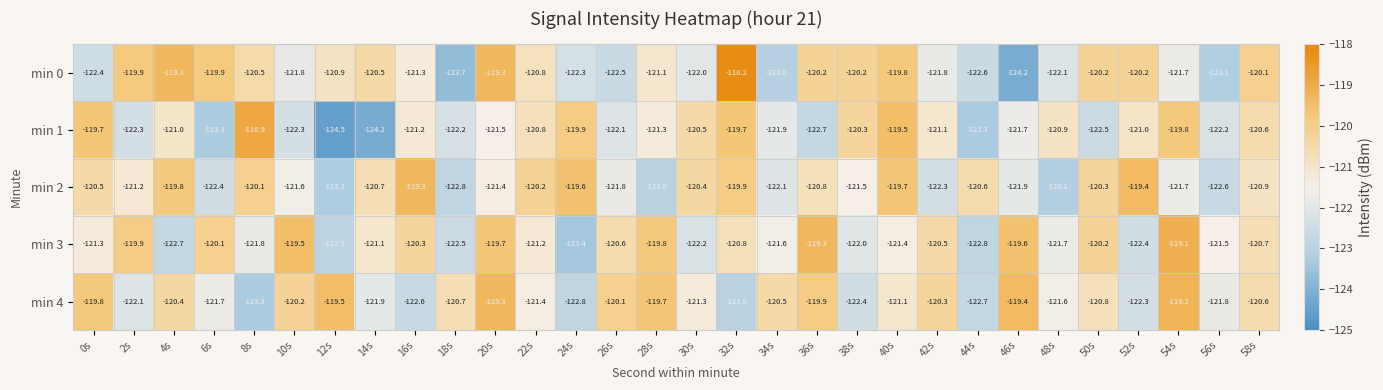

Which series has the widest spread of values?

min 0